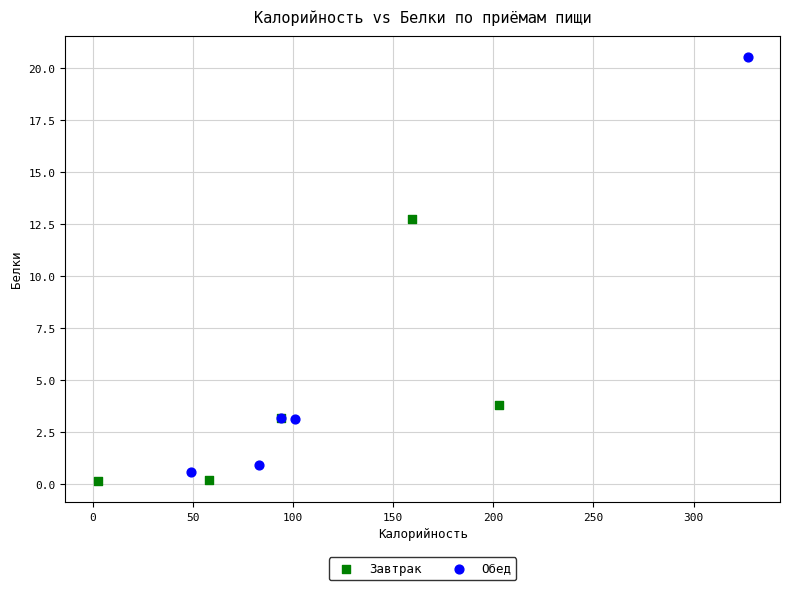

Which series has the widest spread of Y values?

Обед